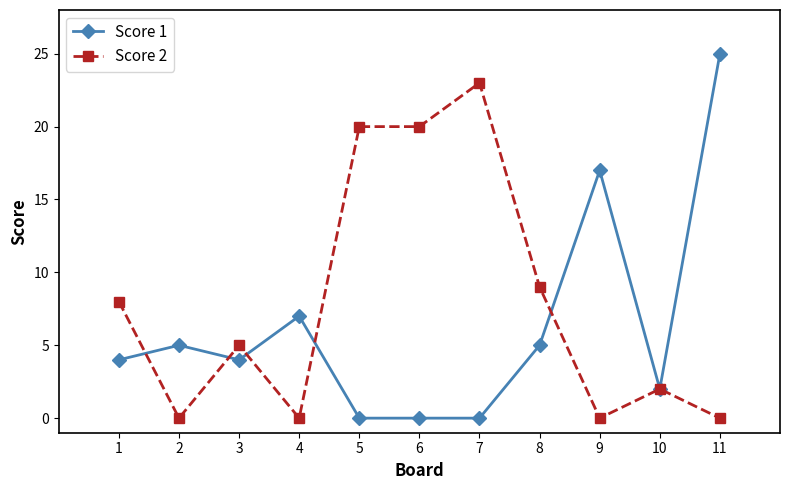

True or false: Score 2 has more than 0 interior local peaks.

True